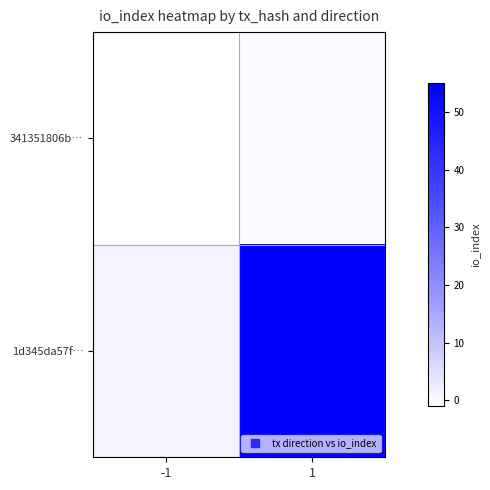

What is the smallest value displayed?

-1